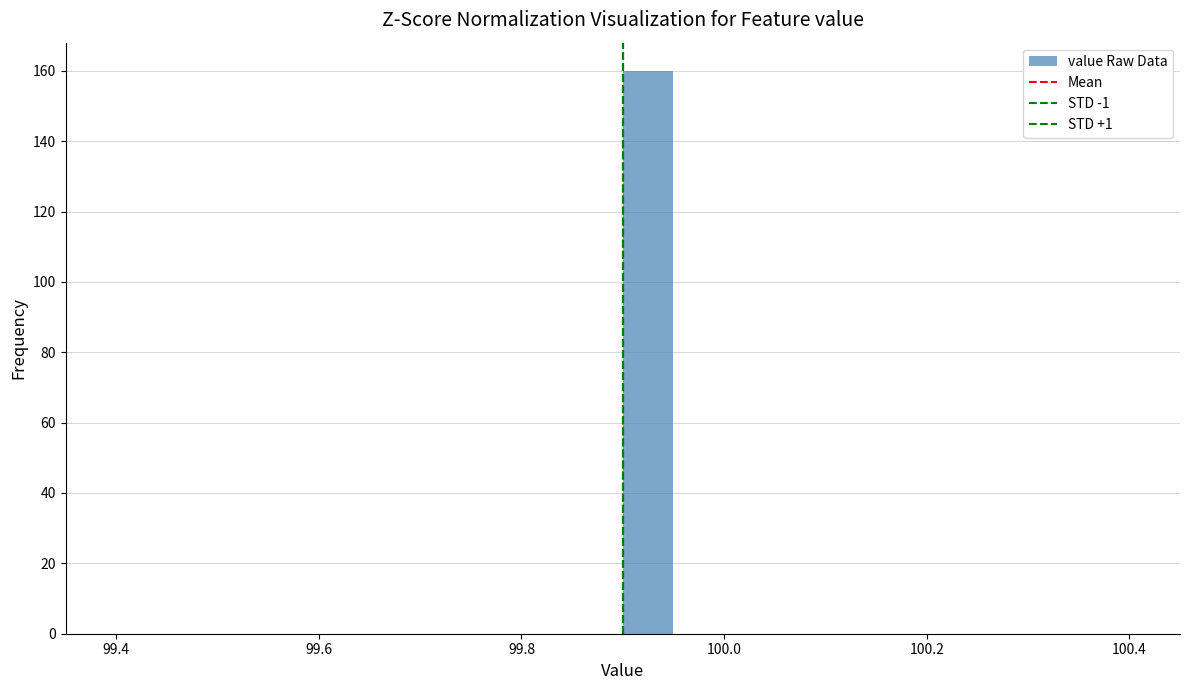

Around what value on the x-axis is the tallest bar? Give the approximate position of its centre, as read against the axis.

99.92